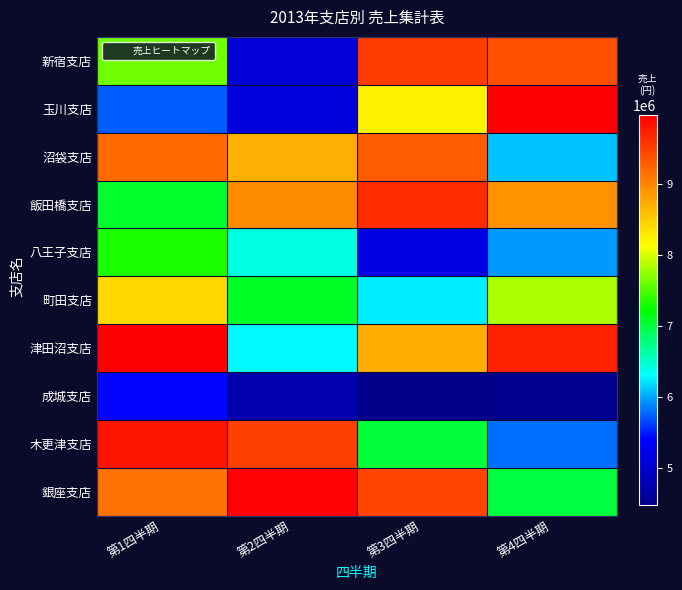

At which category is the sum across all series the highest?

第1四半期